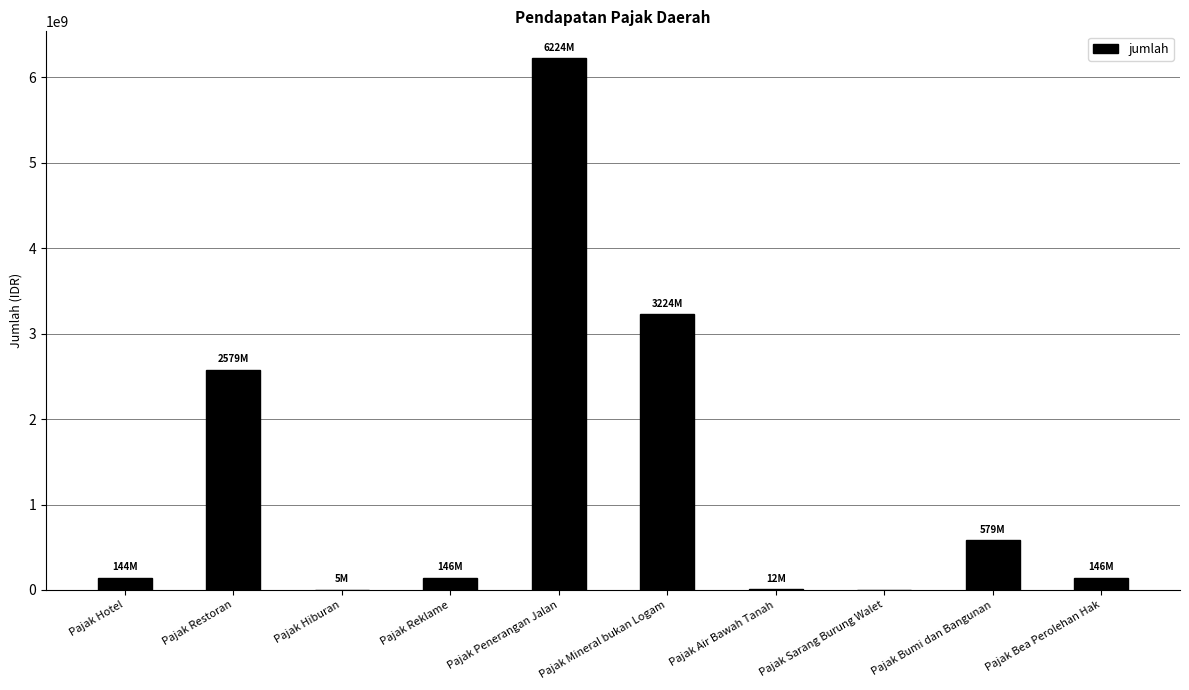

What is the sum of the values at Pajak Mineral bukan Logam and Pajak Bumi dan Bangunan?

3803608600.0